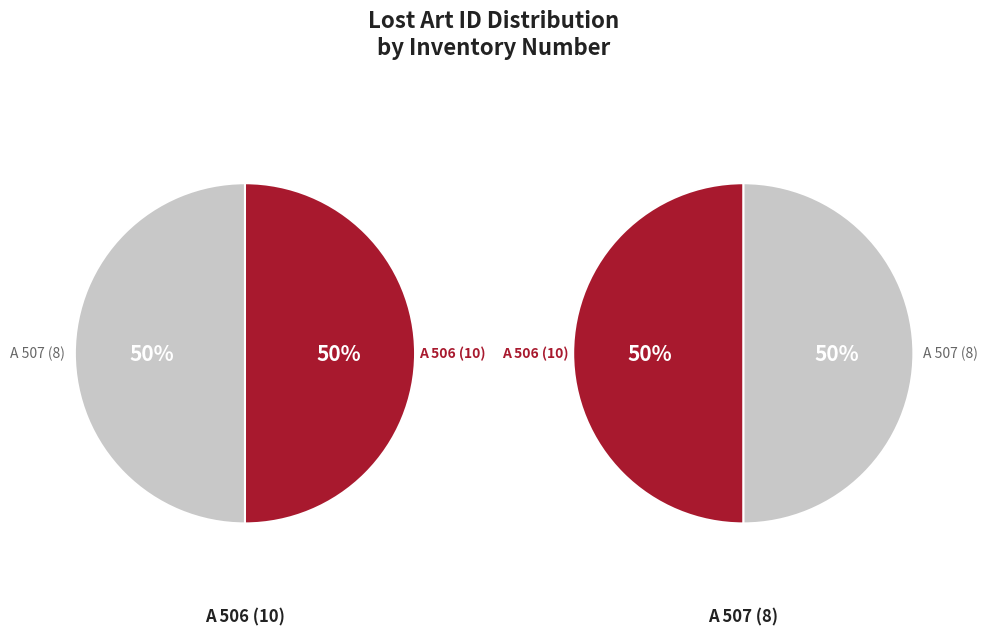

How many slices are in this pie chart?

2